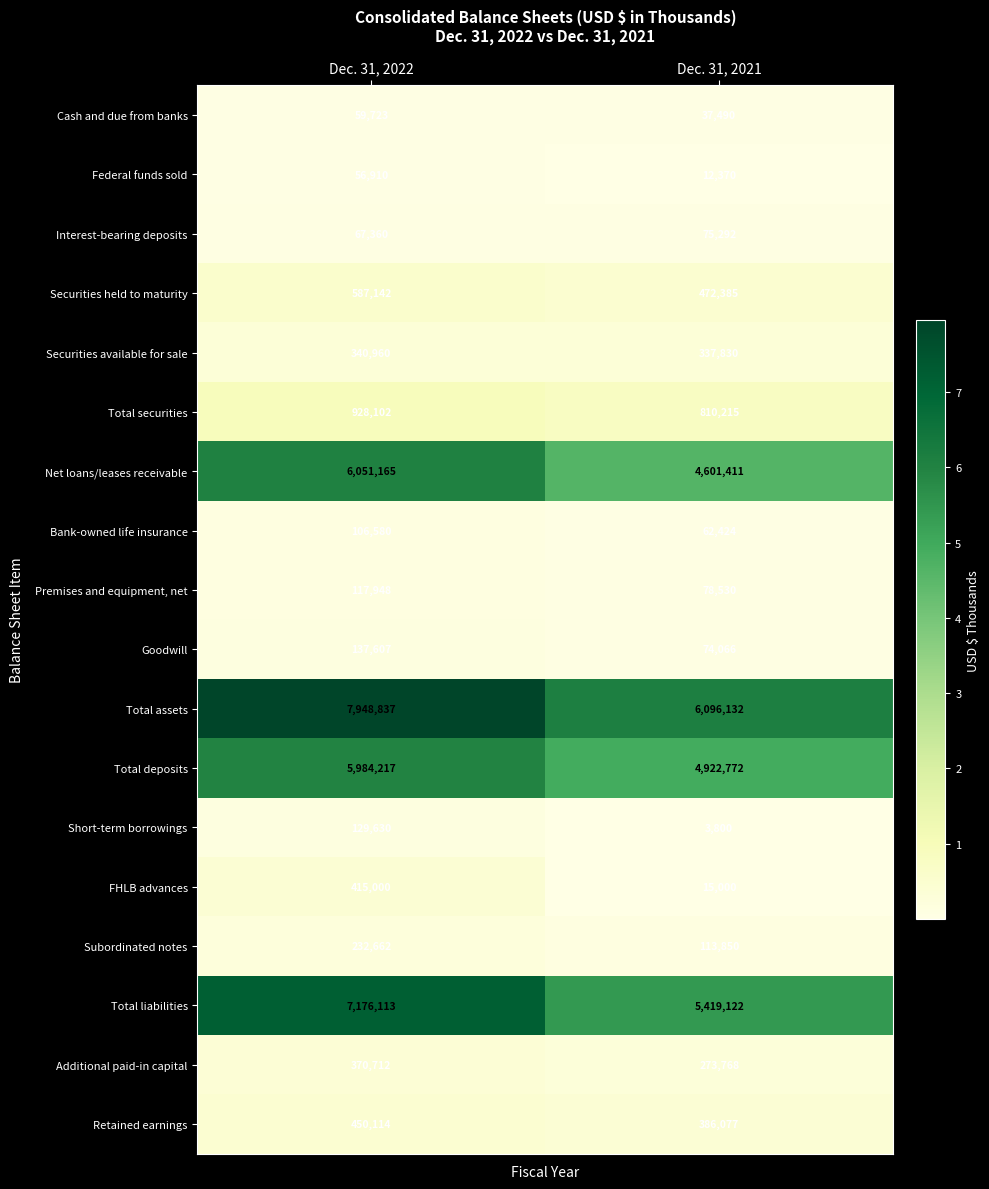

How many values in the Goodwill series are below 137607?

1